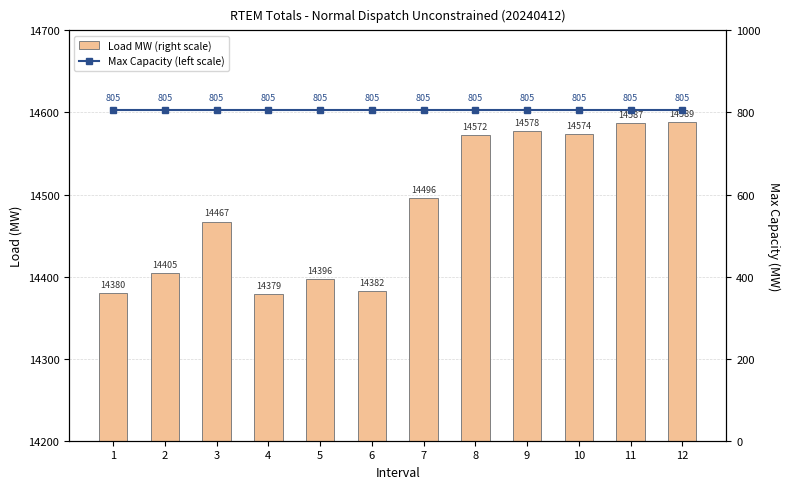

What is the average value of the Load MW (right scale) series?

14483.6